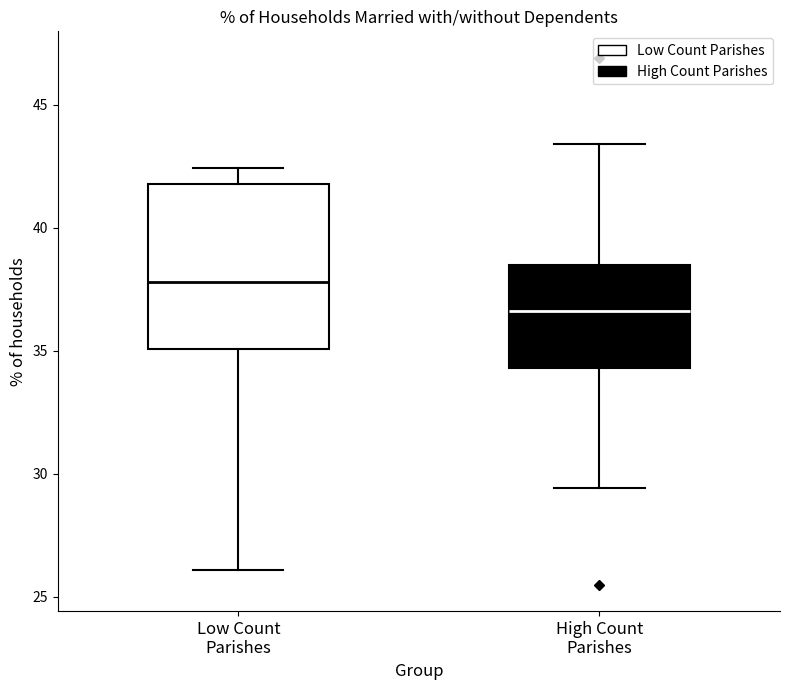

Reading left to right, read every box against the y-axis: the position of its median line, the range the box covers, and the ends of its whiskers. The values are not printed on the chart, so give them approximately, as read against the axis.

Low Count Parishes: median 38.0, box 35.0 to 42.0, whiskers 26.0 to 42.5
High Count Parishes: median 36.5, box 34.5 to 38.5, whiskers 29.5 to 43.5